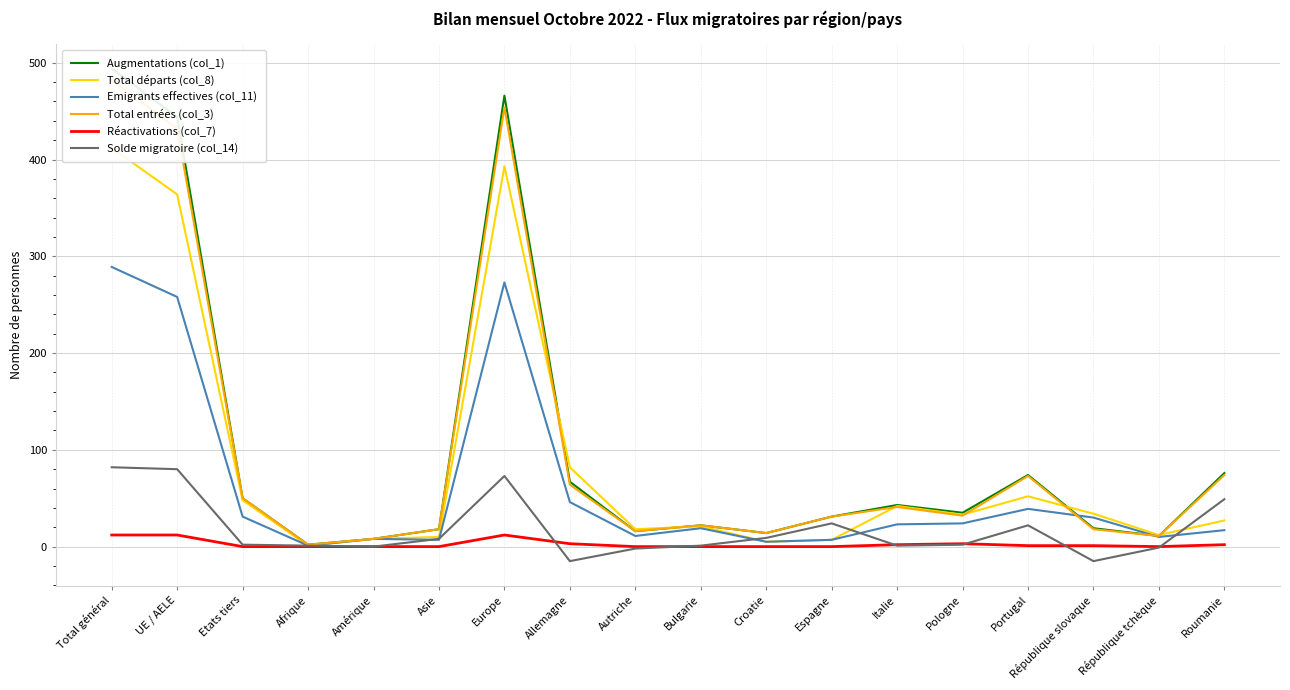

How many intersections are there between Total entrées (col_3) and Total départs (col_8)?

6